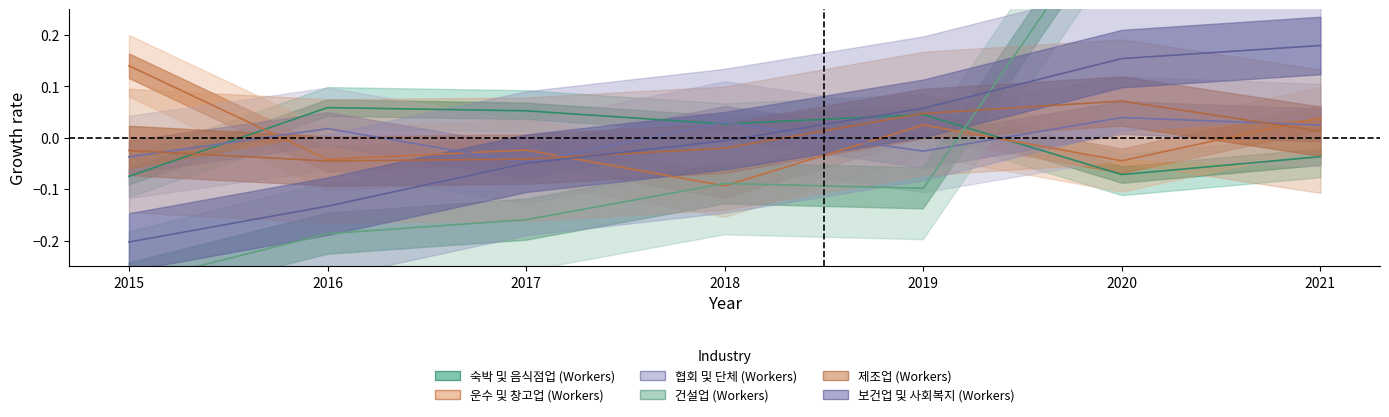

What is the difference between the 건설업 (Workers) values at 2020 and 2015?

0.7